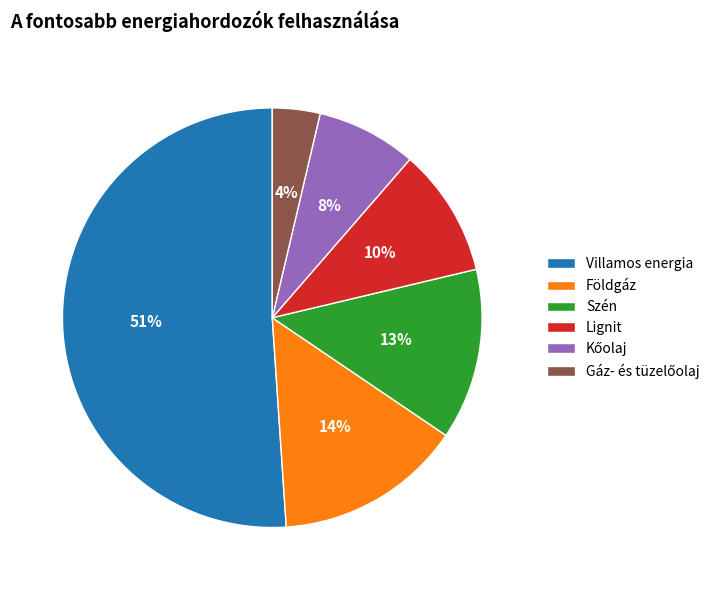

Which slice is the largest?

Villamos energia